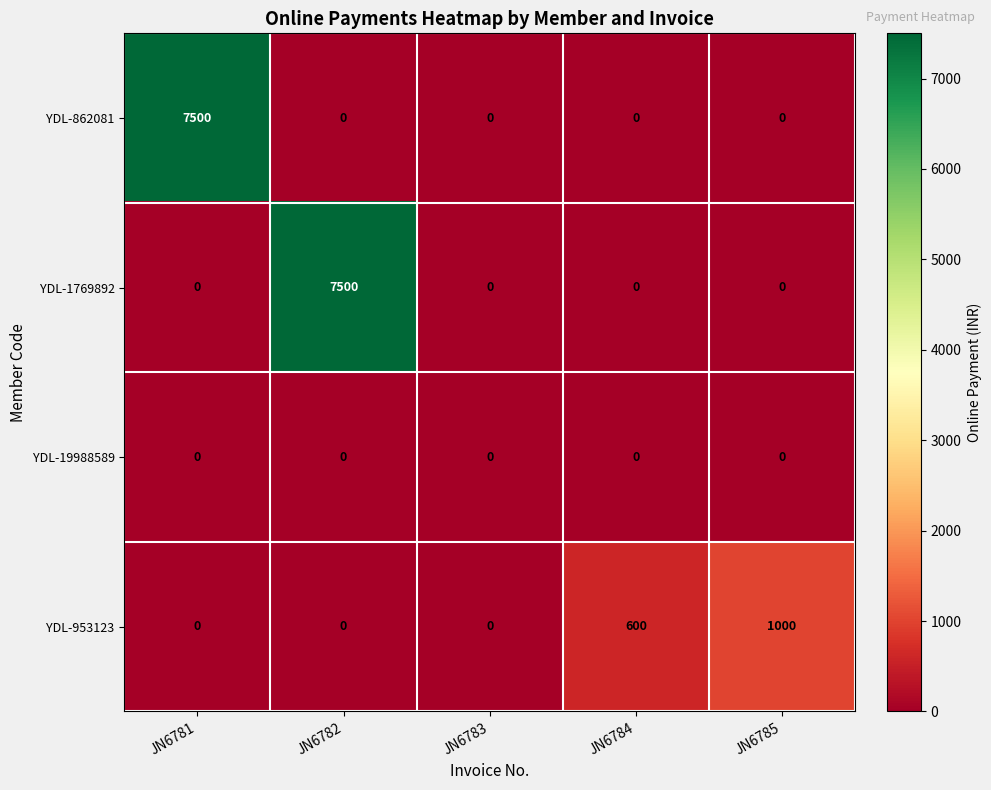

What is the difference between the highest and lowest values at JN6781?

7500